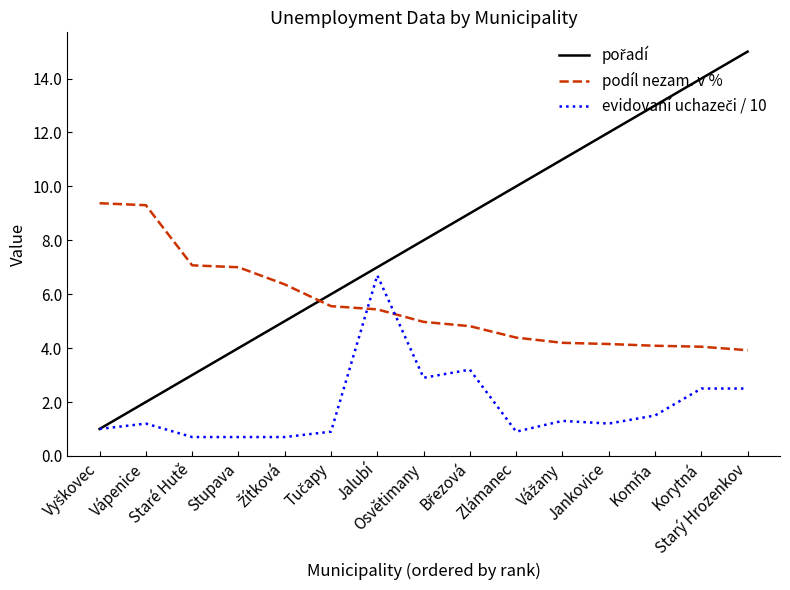

What is the greatest value displayed?

15.0